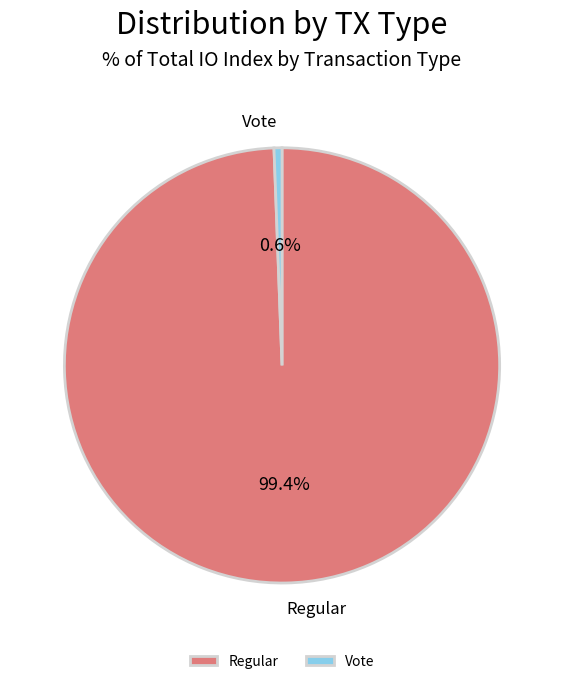

Combined, what portion of the pie is Regular and Vote?

100.0%